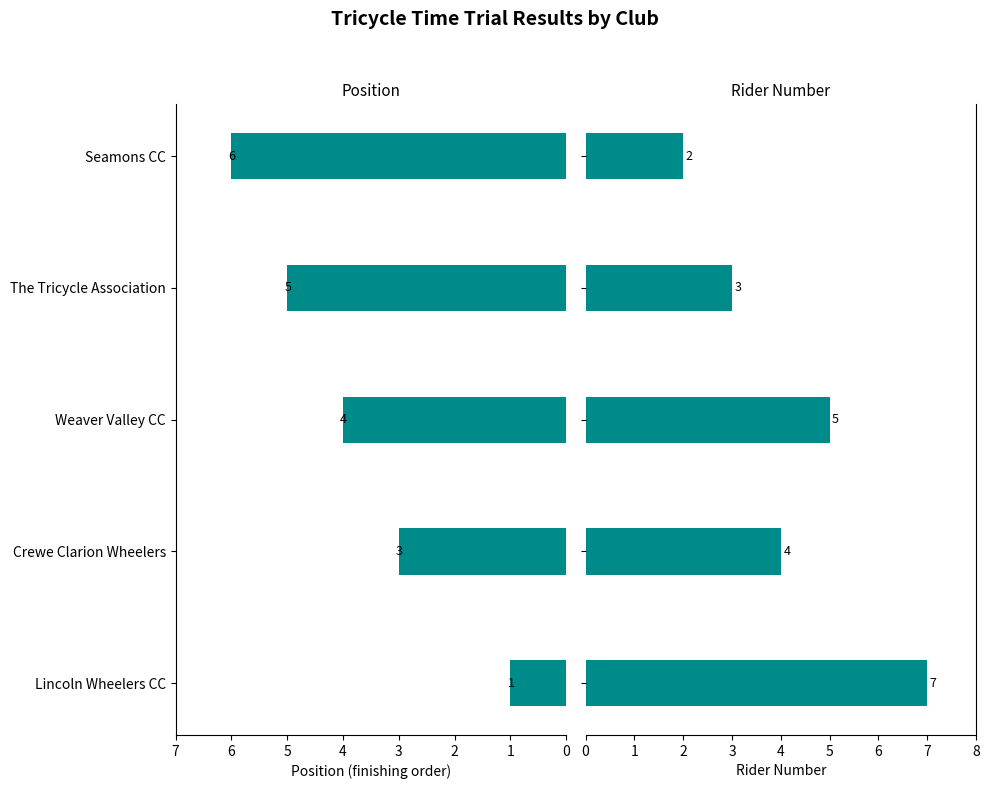

Rank the series by their maximum value, from highest to lowest.

number, position